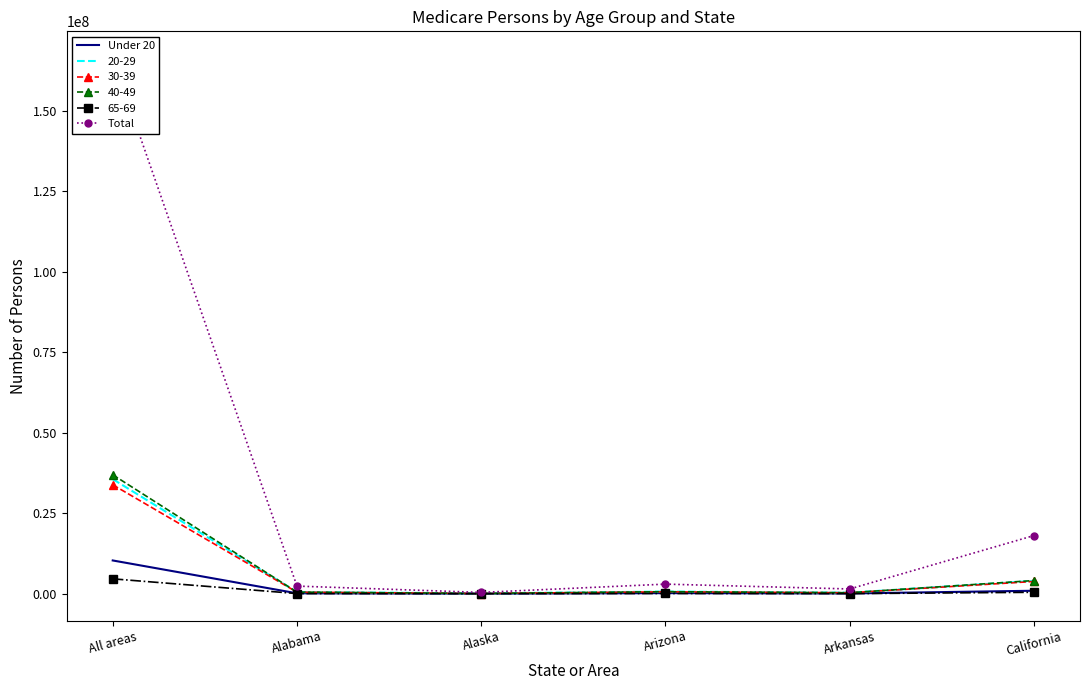

Rank the series by their average value, from lowest to highest.

Under 20, Total